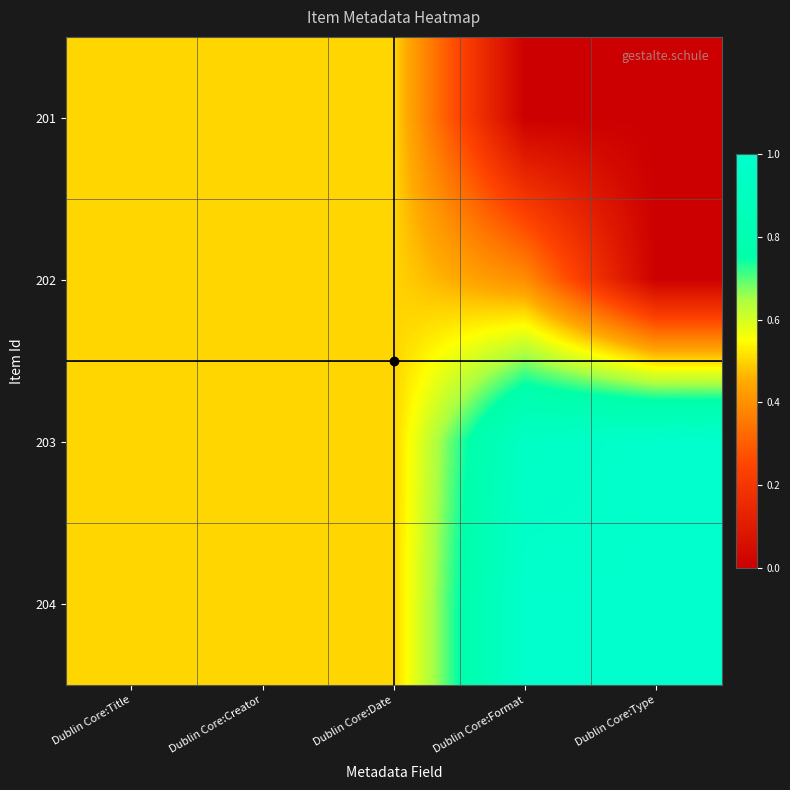

List the series in order of their peak value, highest first.

203, 204, 201, 202